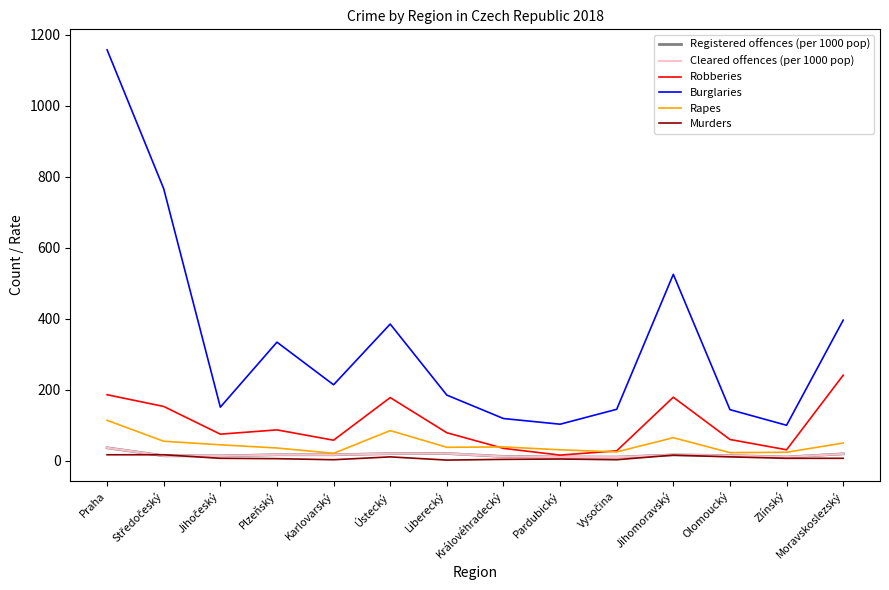

Is this an area chart (filled region under the line)?

No